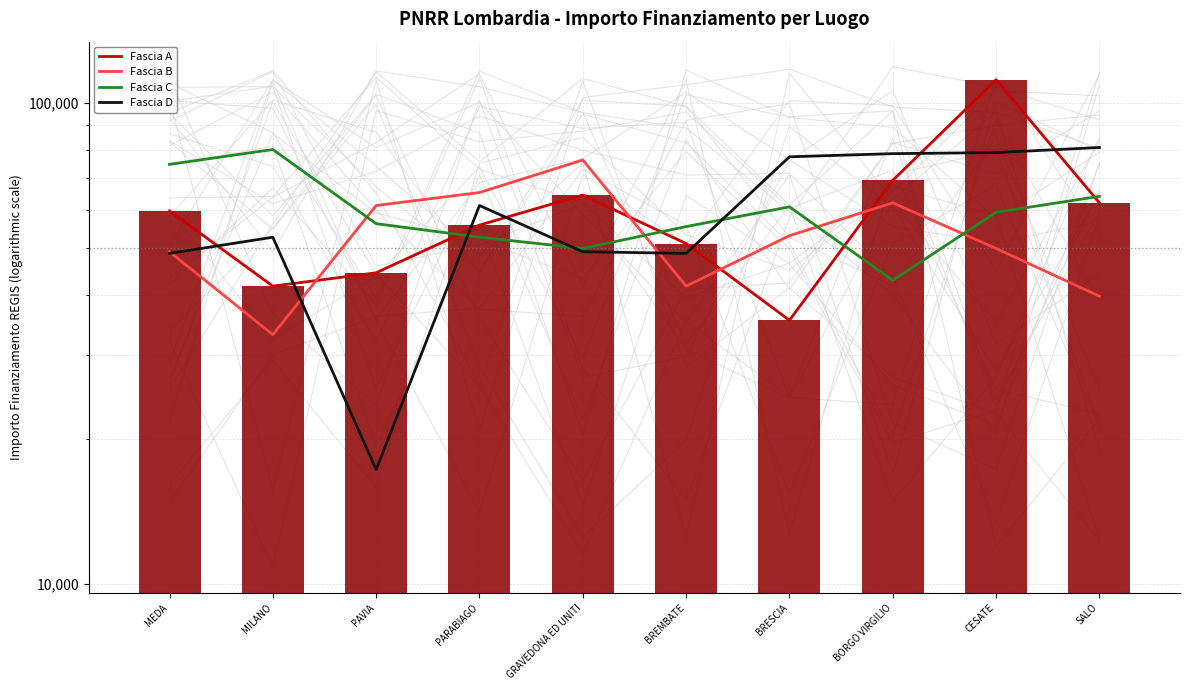

Reading left to right, extract all data points from this chart.

Fascia A: 59706.2	41637.2	44386.8	55778.1	64419.8	51064.5	35352.3	69133.5	111949.1	62063.0
Fascia B: 49100.5	32995.5	61277.4	65205.4	76203.9	41637.2	53028.5	62063.0	49886.1	39673.2
Fascia C: 74632.7	80132.0	56170.9	52635.7	49886.1	55385.3	60884.6	42815.6	59313.4	64027.0
Fascia D: 48707.7	52635.7	17283.4	61277.4	49100.5	48707.7	77382.4	78560.8	78953.6	80917.6